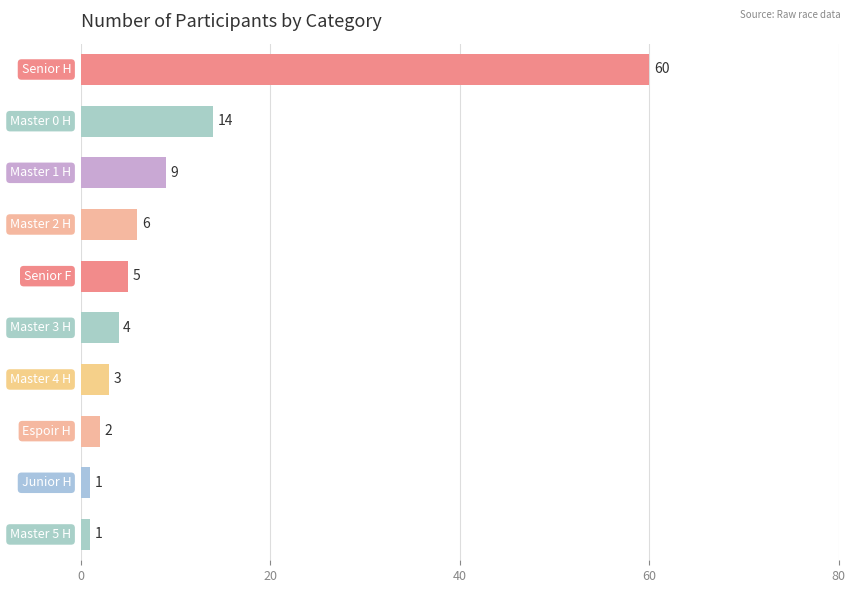

What is the value of the 10th bar from the top?

1